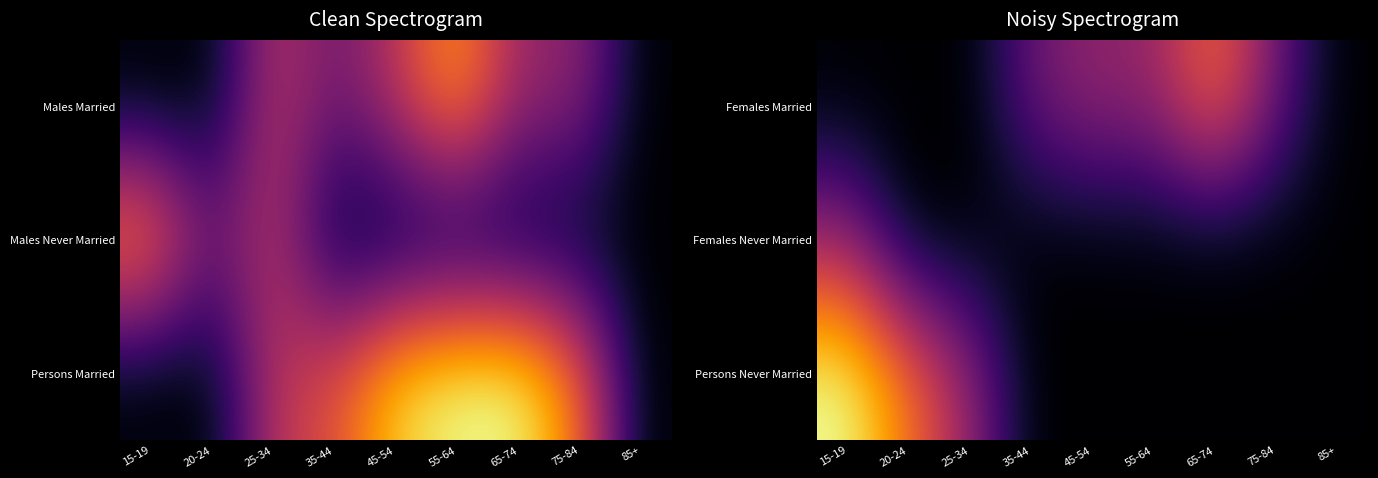

At how many categories does at least one series exceed 9?

1